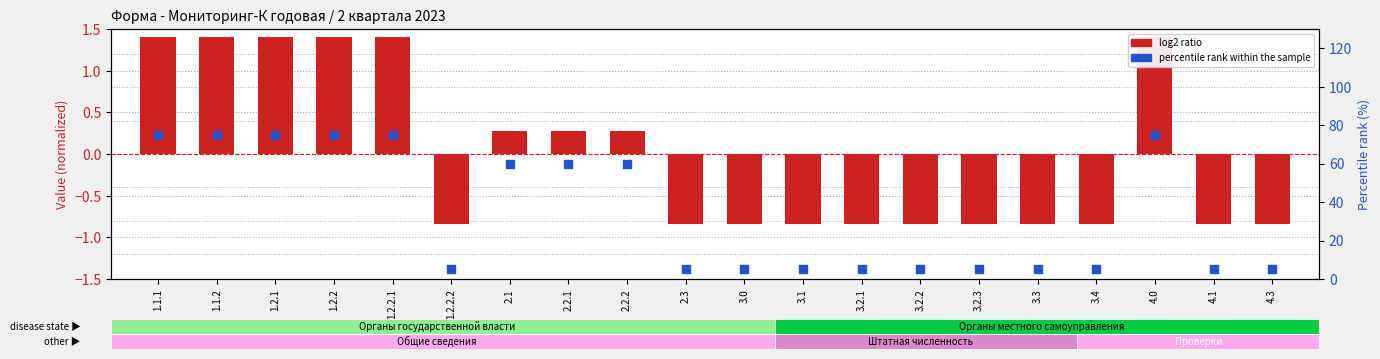

Which series reaches the minimum Y coordinate?

log2 ratio